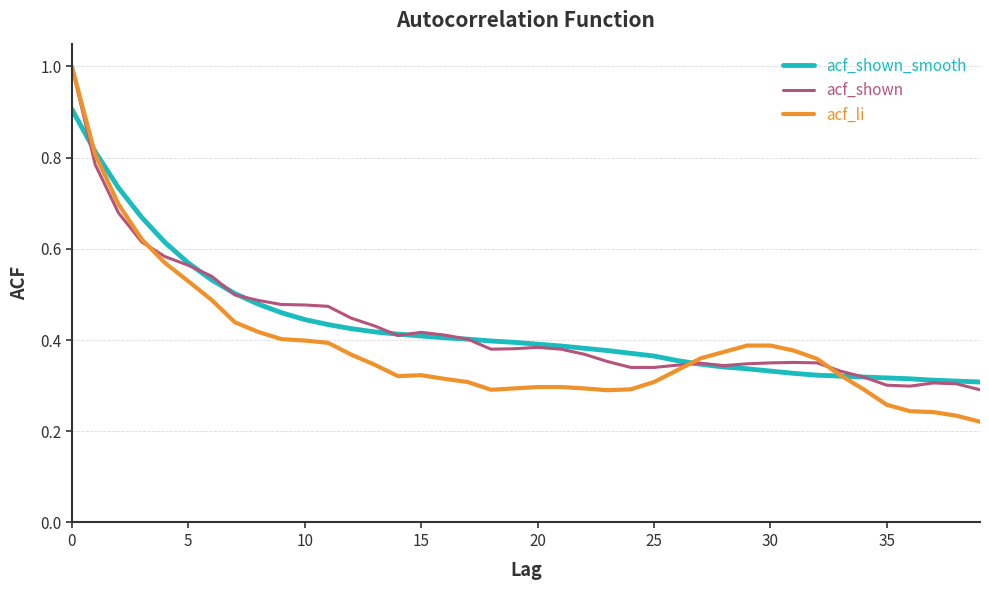

What is the highest value of the acf_shown series?

1.0